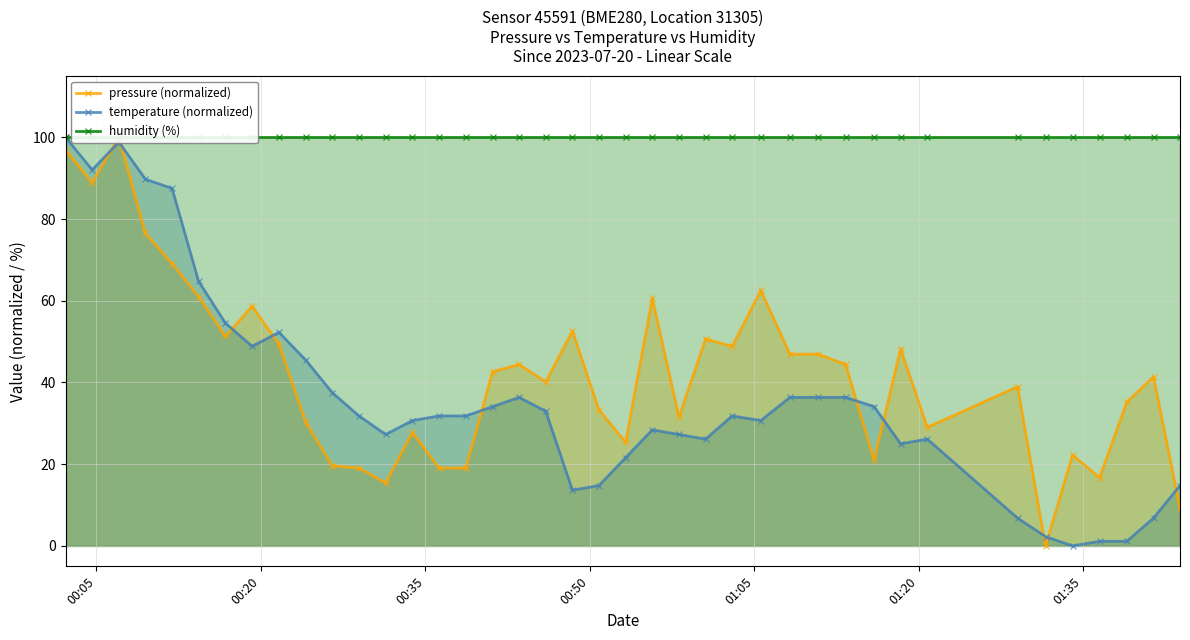

What are all the series names shown in the legend?

pressure (normalized), temperature (normalized), humidity (%)